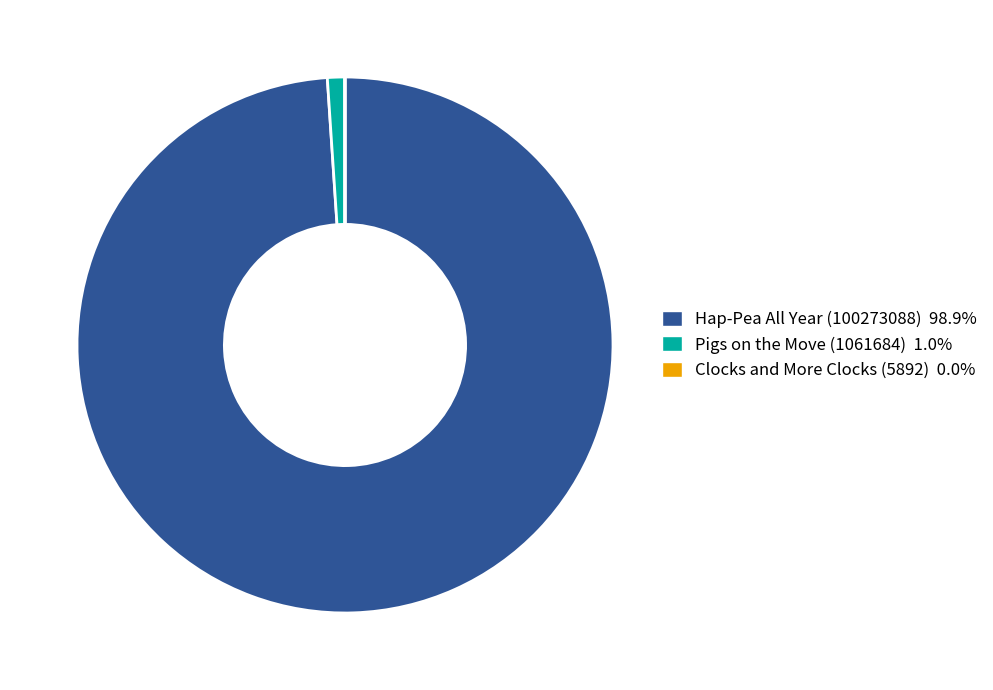

Does any single category account for the majority?

Yes